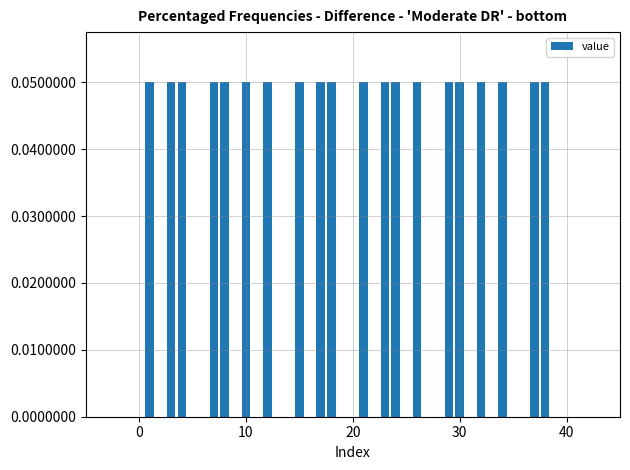

What is the sum of all values?

1.0